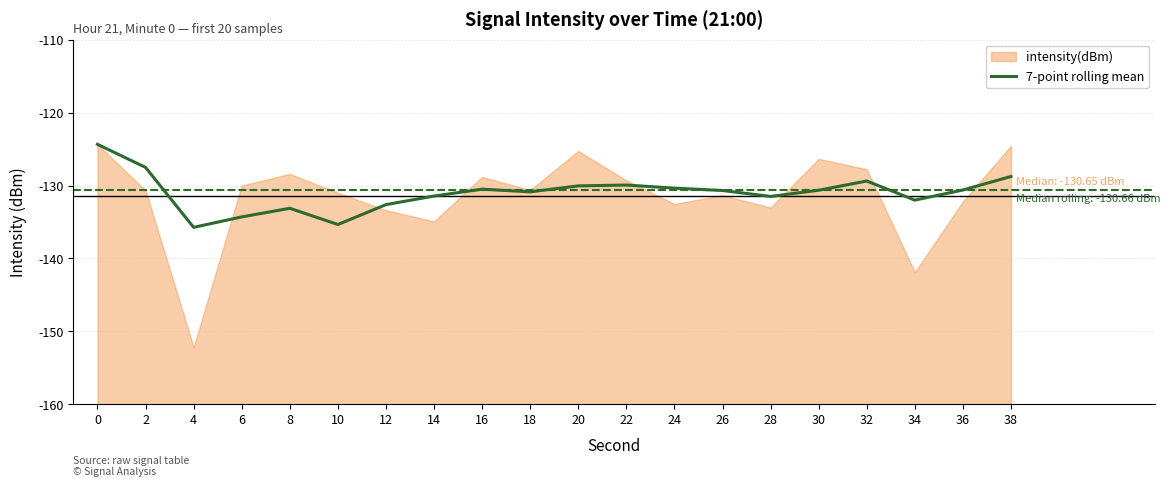

Between 4 and 22, which is larger?

22